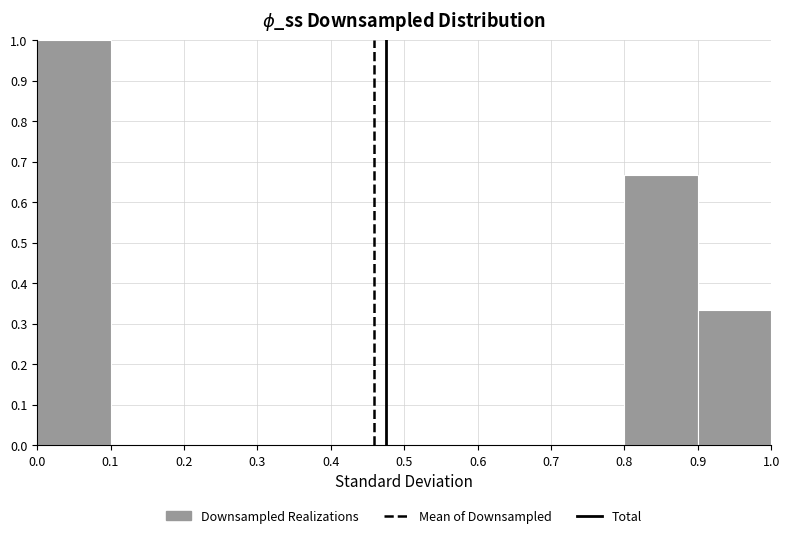

Over which range of the x-axis is the bar tallest?

0.0 to 0.1